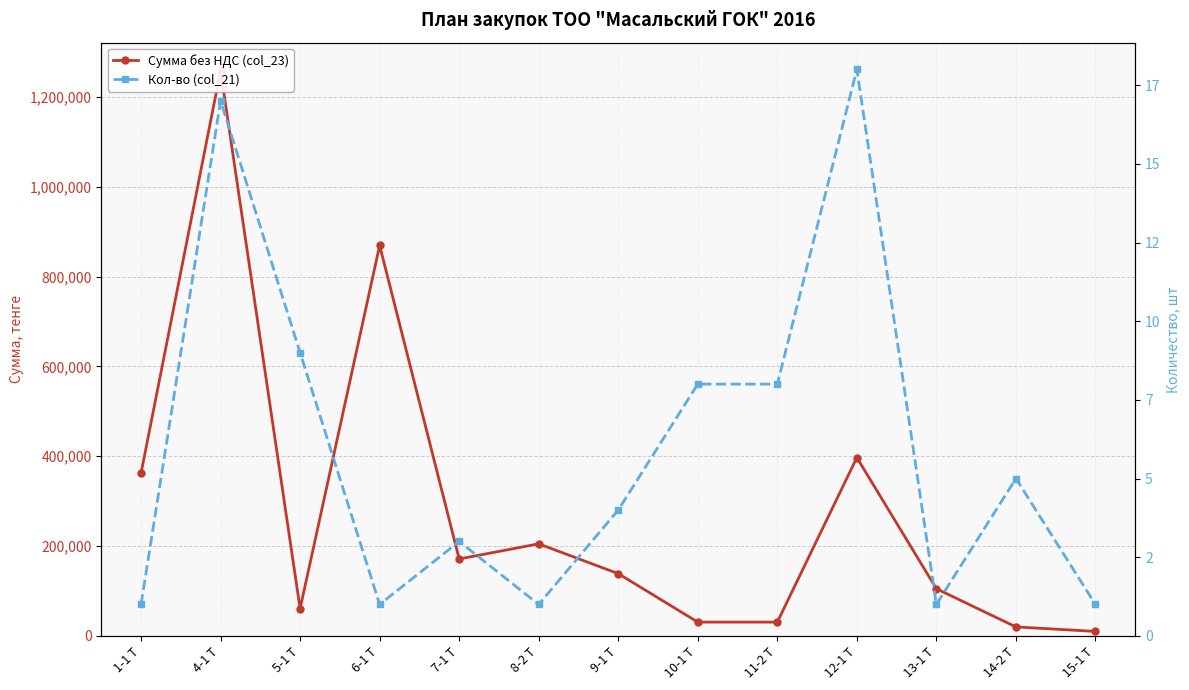

What is the difference between the maximum and minimum values in the Сумма без НДС (col_23) series?

1248715.4